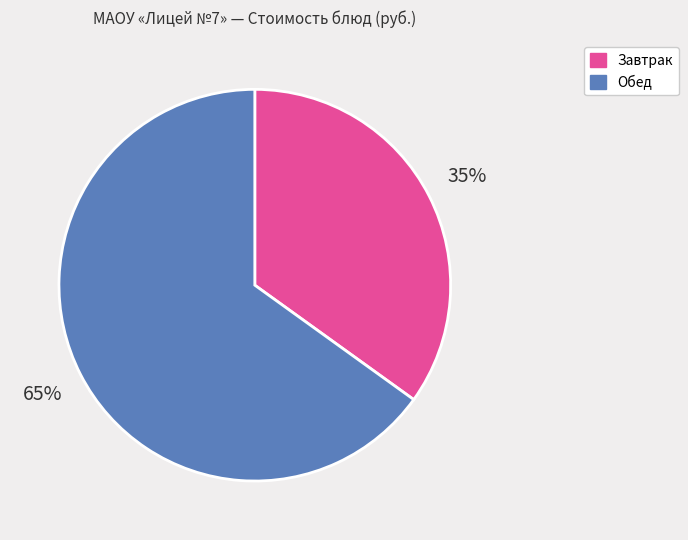

Do Завтрак and Обед together represent more than half of the pie?

Yes